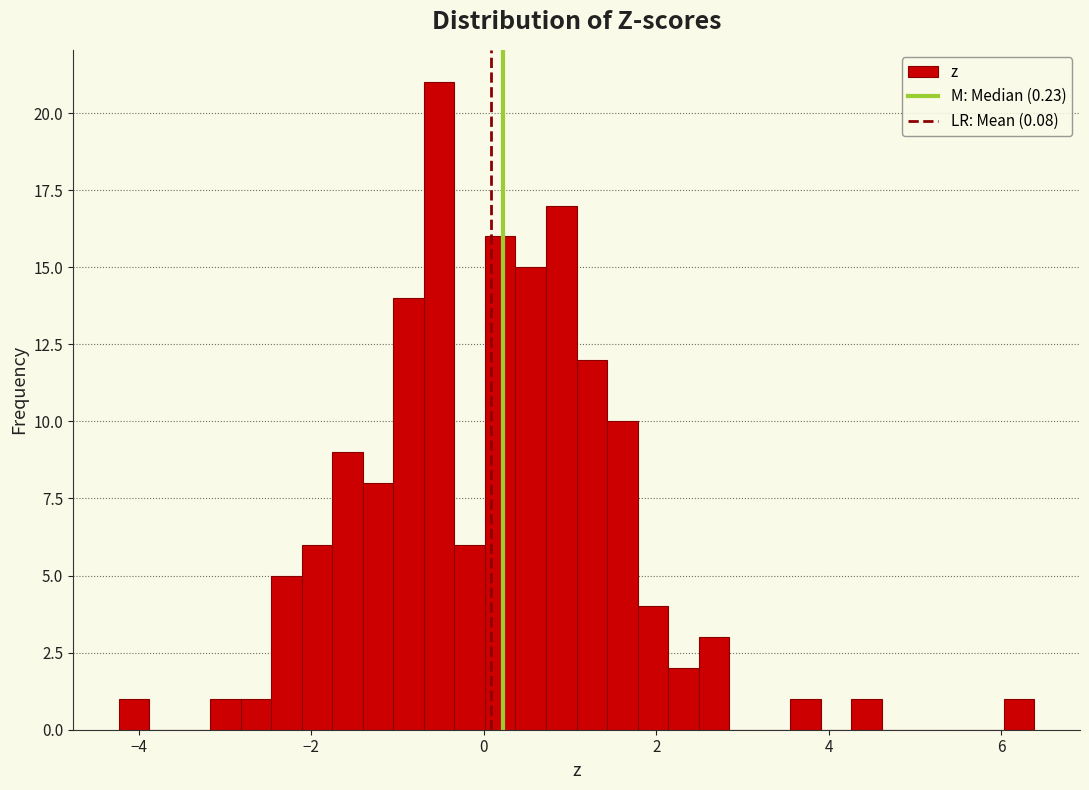

Read against the x-axis, roughly where is the centre of the tallest bar?

-0.6